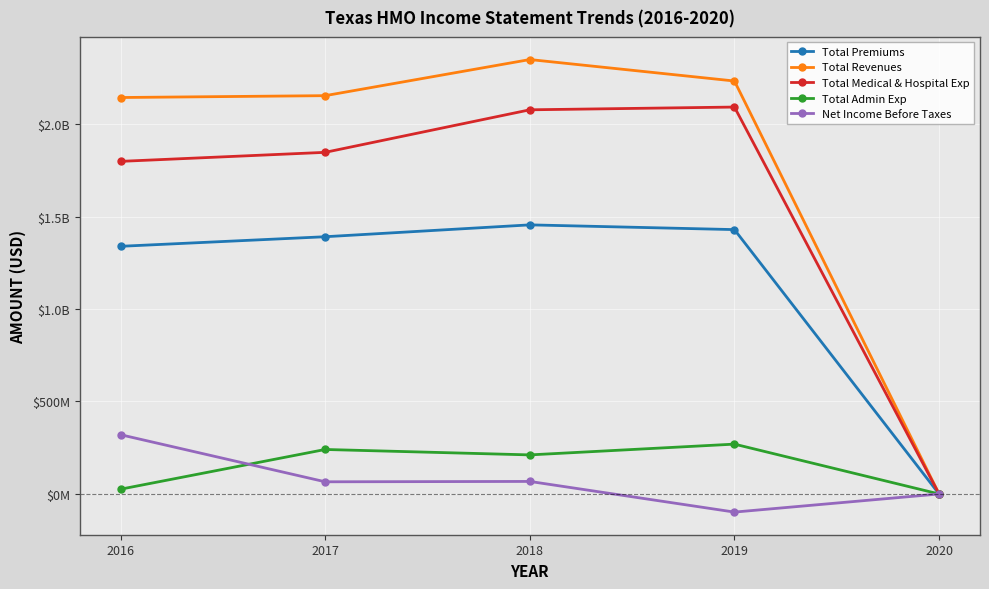

What is the greatest value displayed?

2348500138